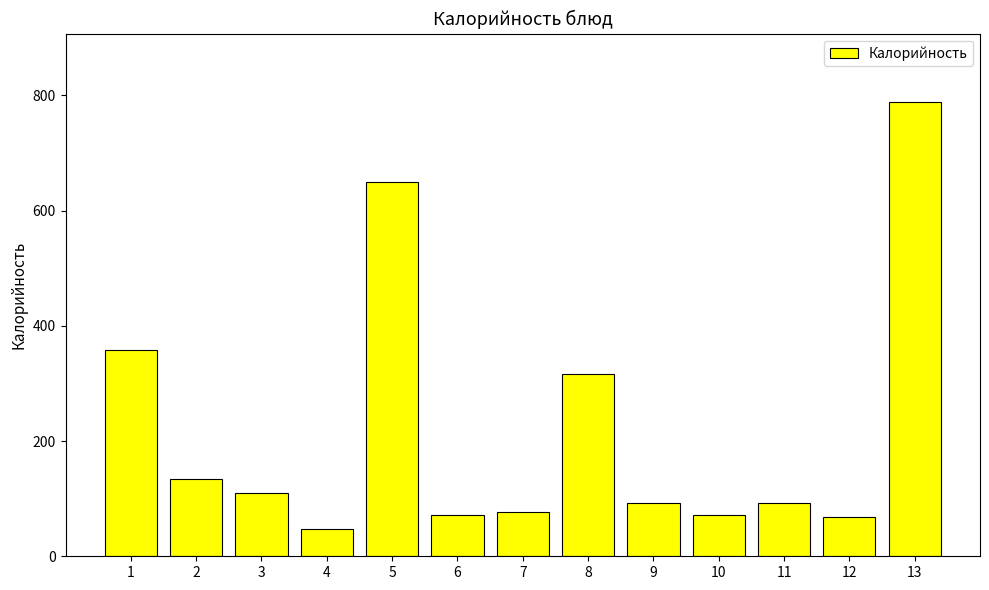

What is the change in value from 2 to 10?

-62.1